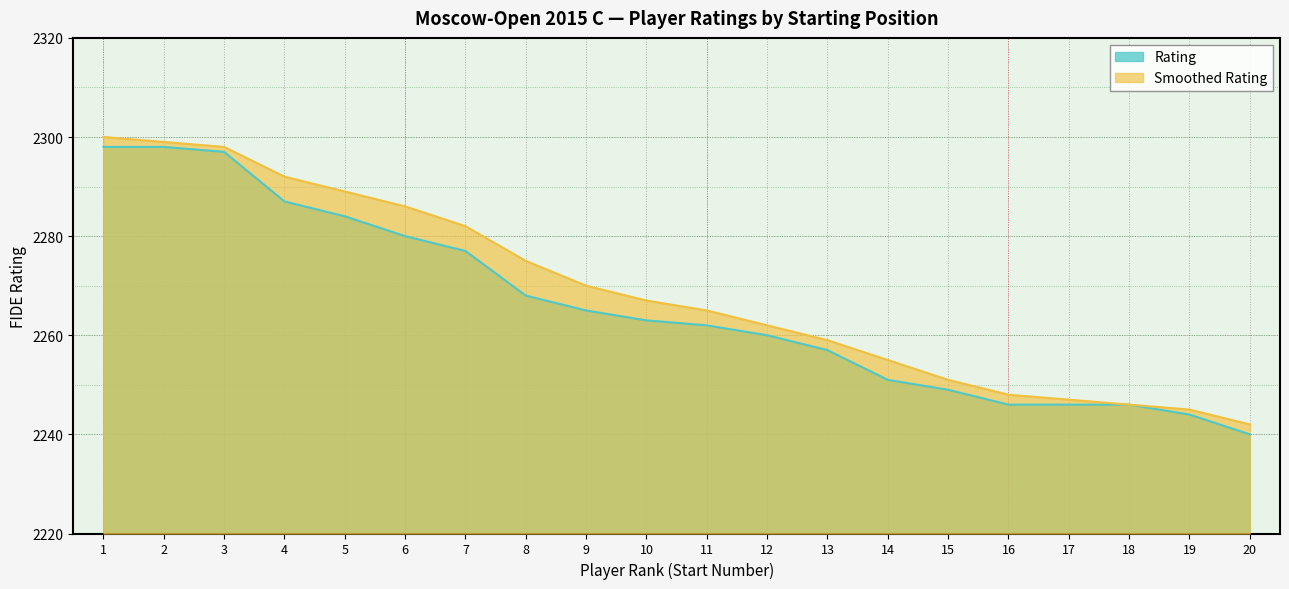

How many lines are shown in the chart?

2